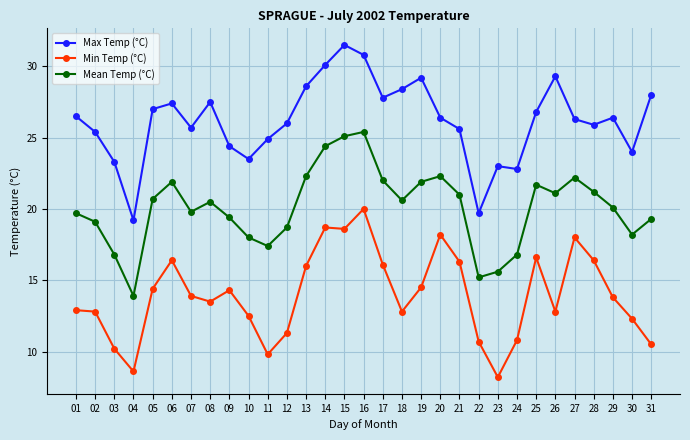

At which label does Min Temp (°C) reach its peak?

16